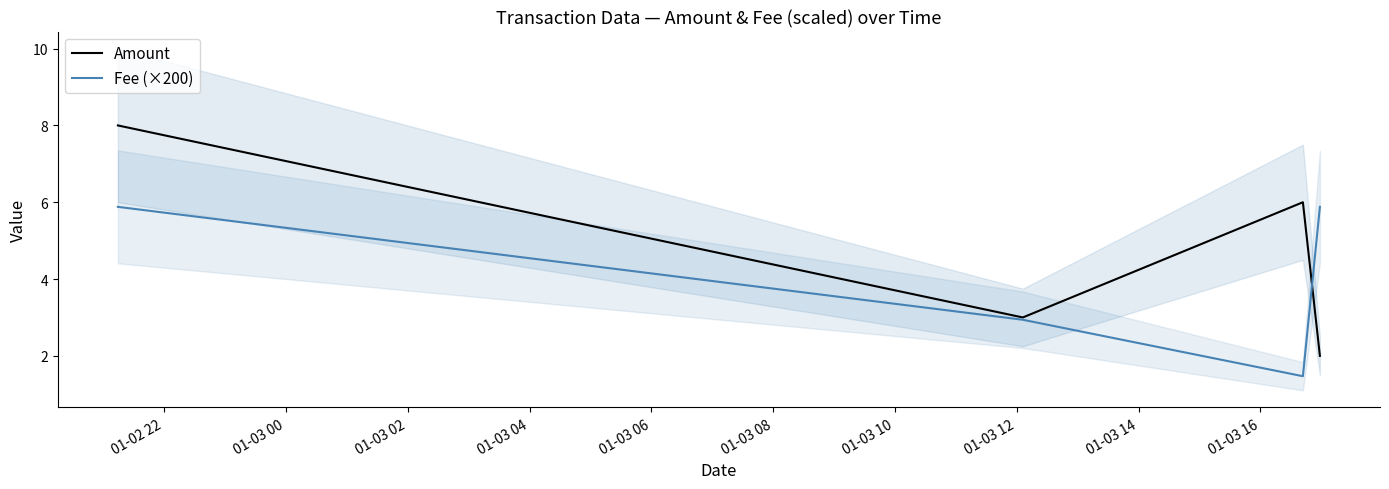

What is the lowest value of the Amount series?

2.0